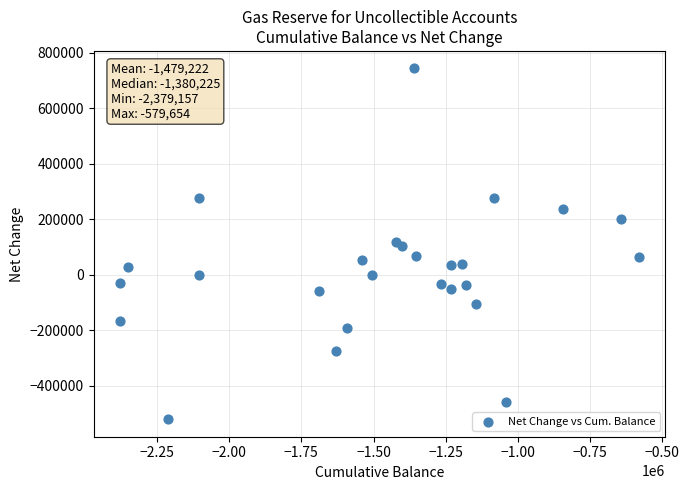

What is the range of X values (max minus min)?

1799503.3